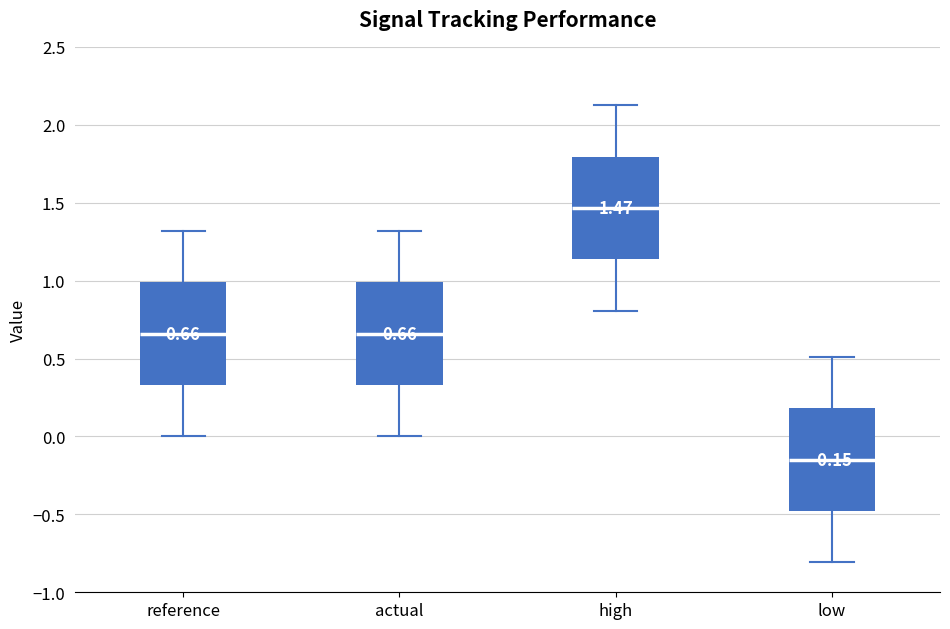

Which box has the lowest median line?

low